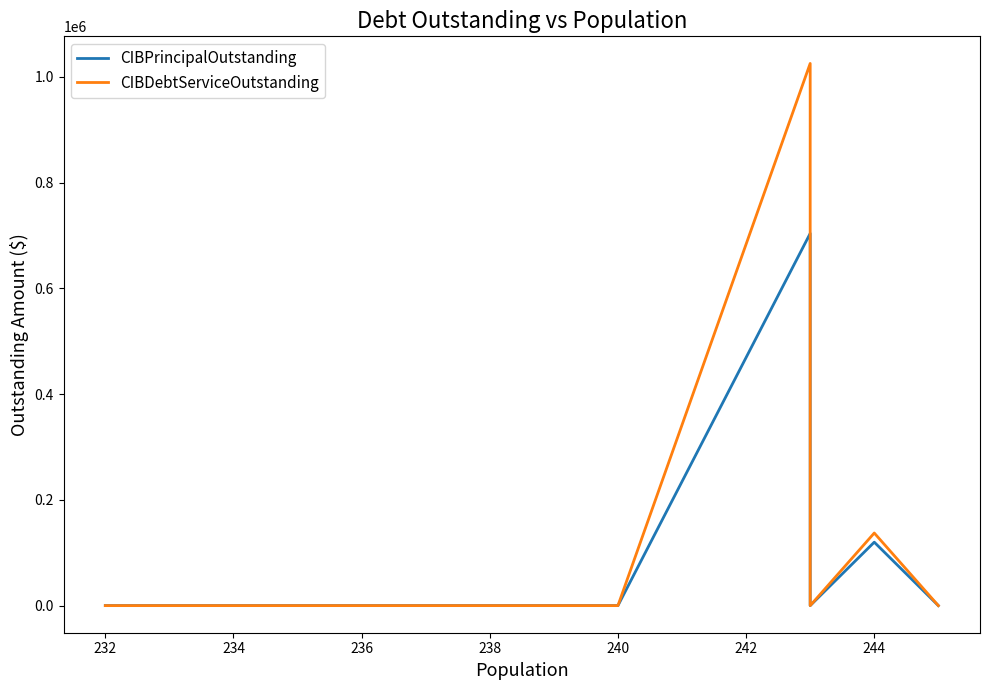

List the series in order of their overall mean, highest first.

CIBDebtServiceOutstanding, CIBPrincipalOutstanding